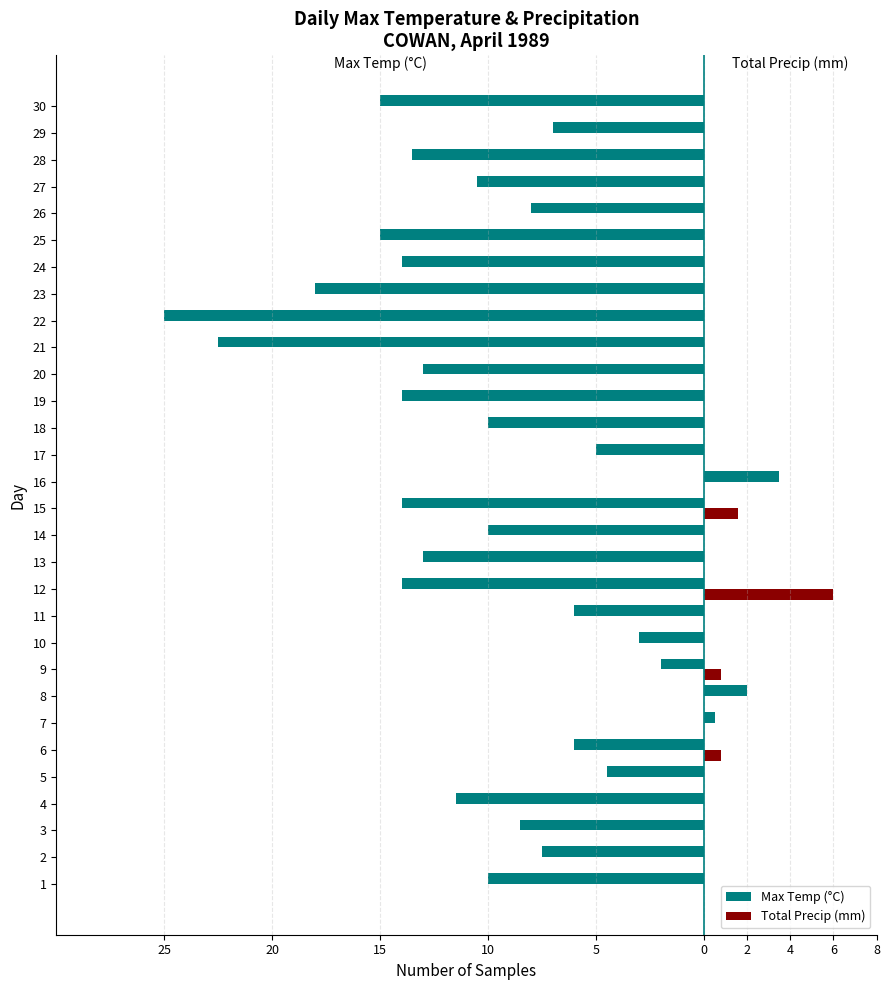

What are all the series names shown in the legend?

Max Temp (°C), Total Precip (mm)